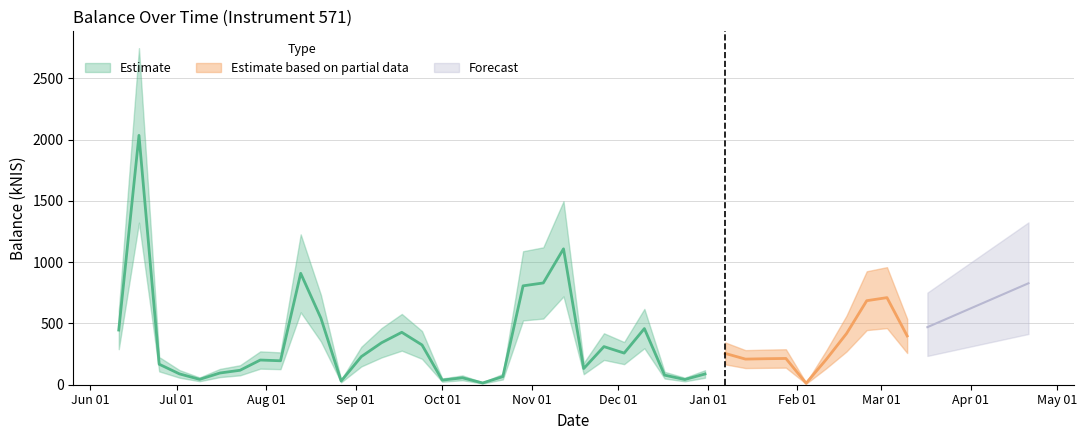

What is the label of the 25th point from the left?

2015-11-26